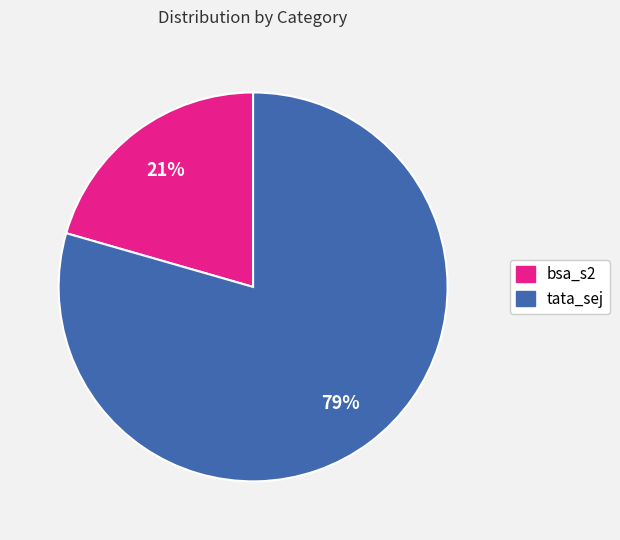

What is the majority slice?

tata_sej